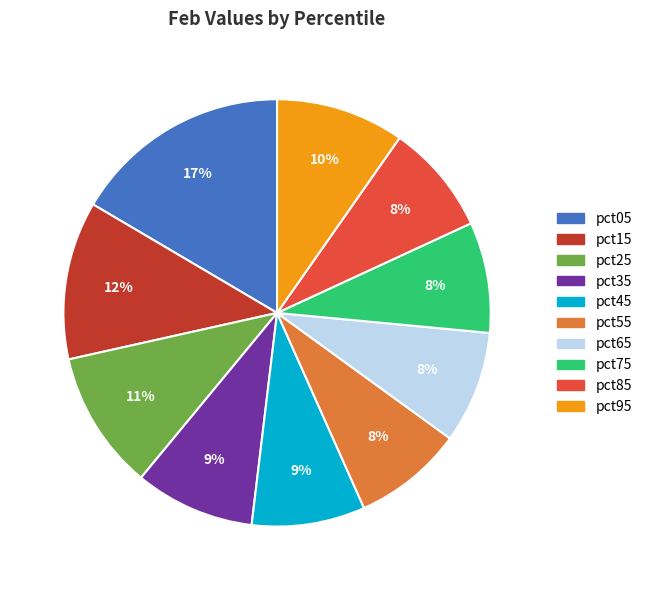

The pct95 slice represents 10% of the pie. True or false?

True